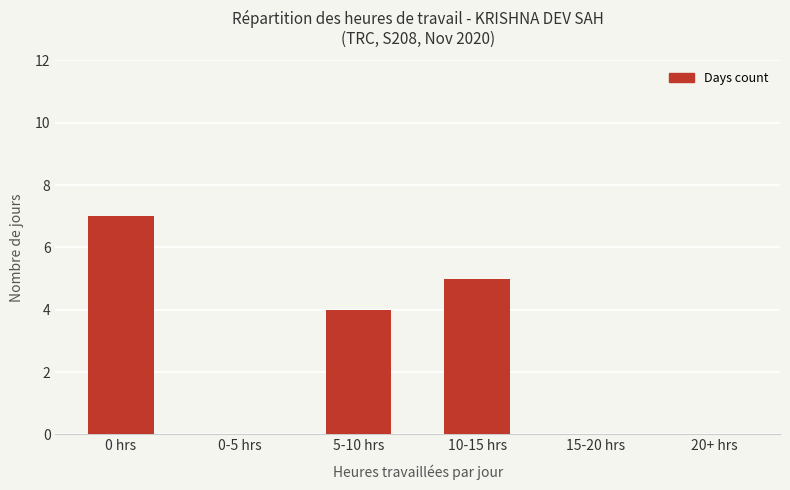

Which category has the highest value across all series?

0 hrs